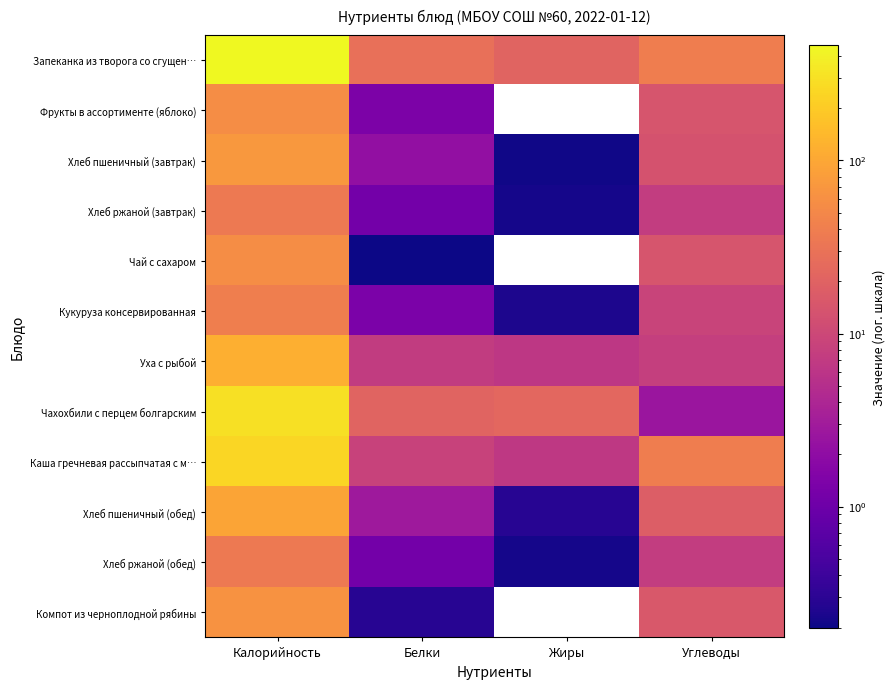

What is the difference between the Хлеб пшеничный (обед) values at Белки and Углеводы?

14.8